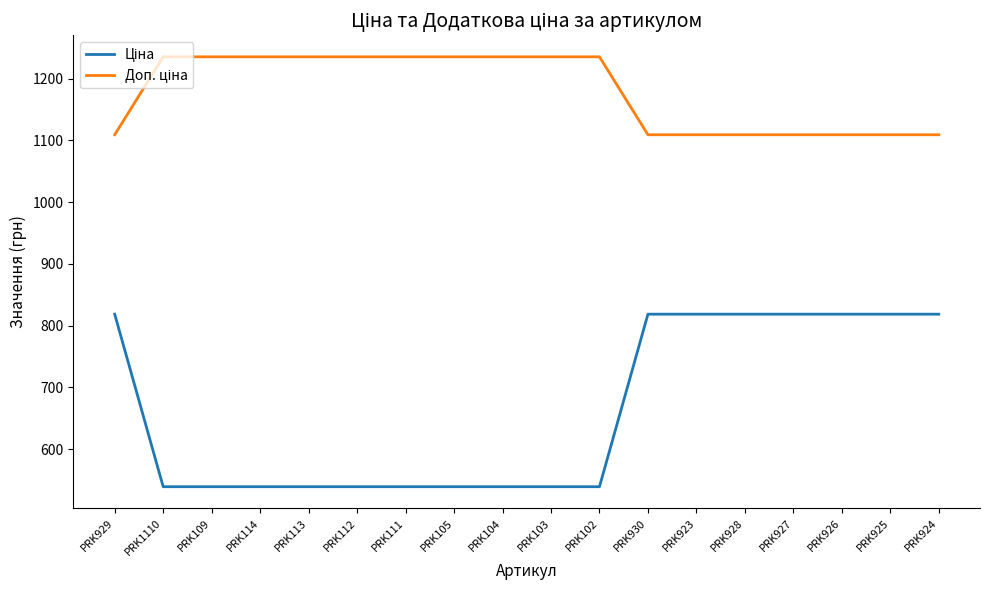

What is the total value across all series at PRK102?

1774.4